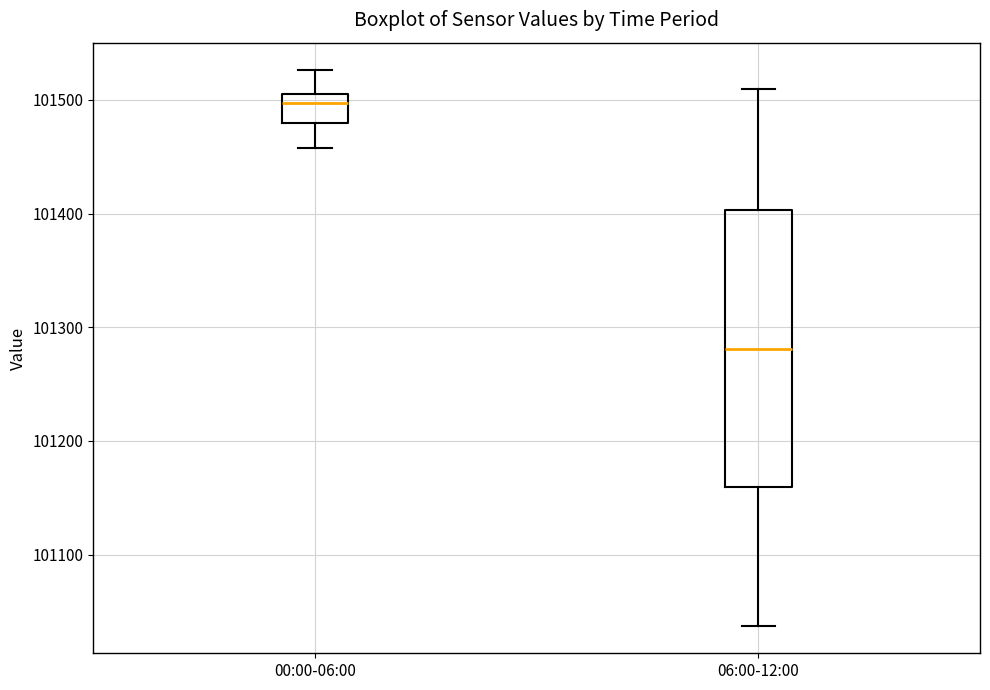

Where is the upper edge of the box for 06:00-12:00 on the y-axis? The values are not printed on the chart, so give them approximately, as read against the axis.

101400